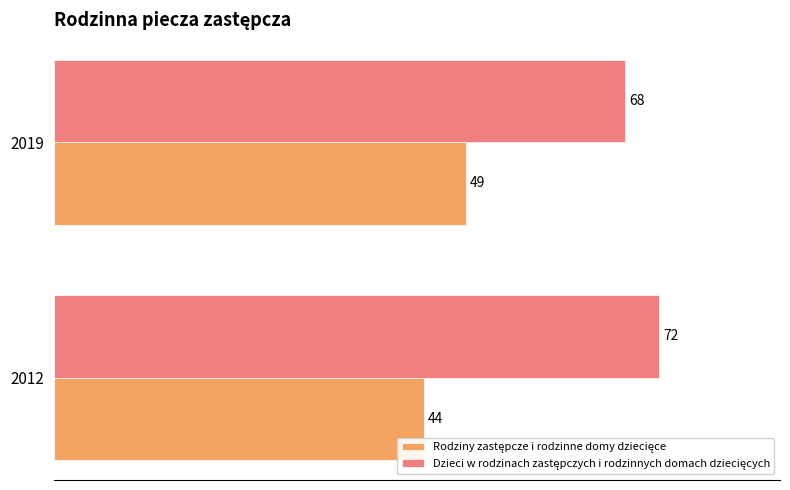

At which category is the sum across all series the highest?

2019